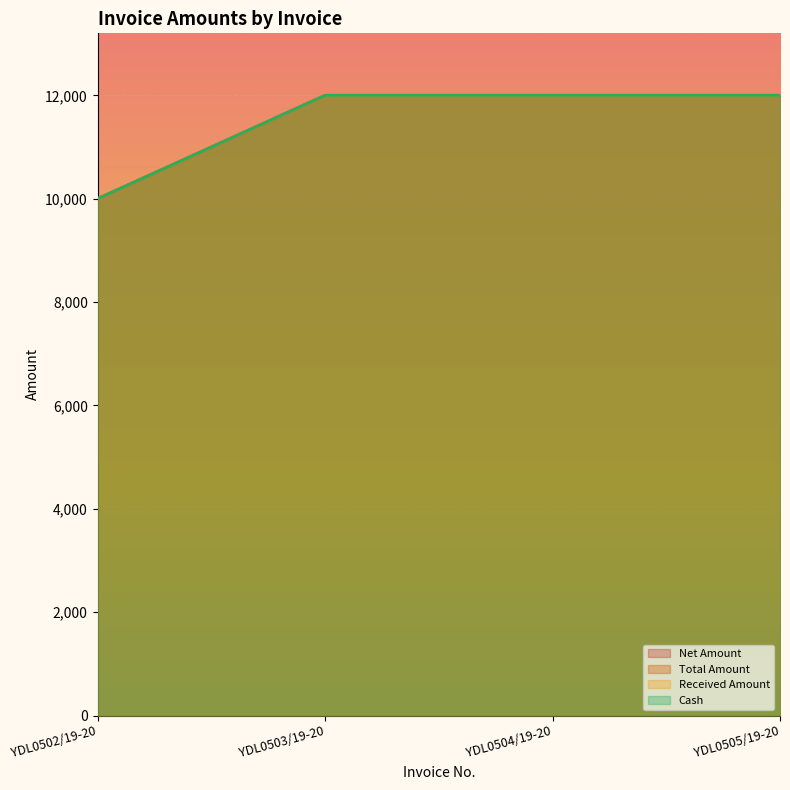

True or false: Cash and Net Amount intersect in this chart.

False